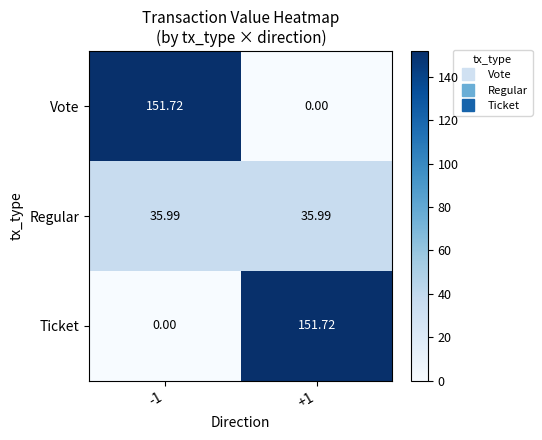

What is the total value across all series at -1?

187.7